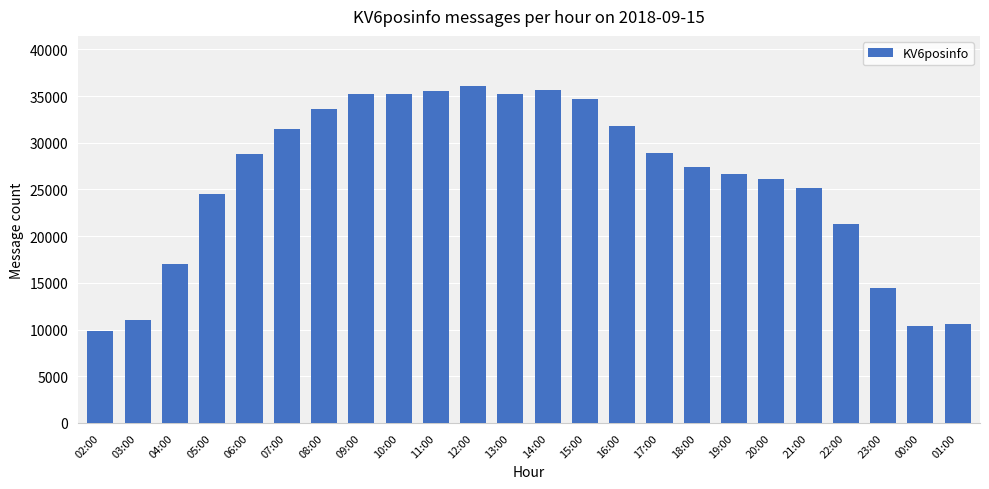

What is the maximum value shown in the chart?

36036